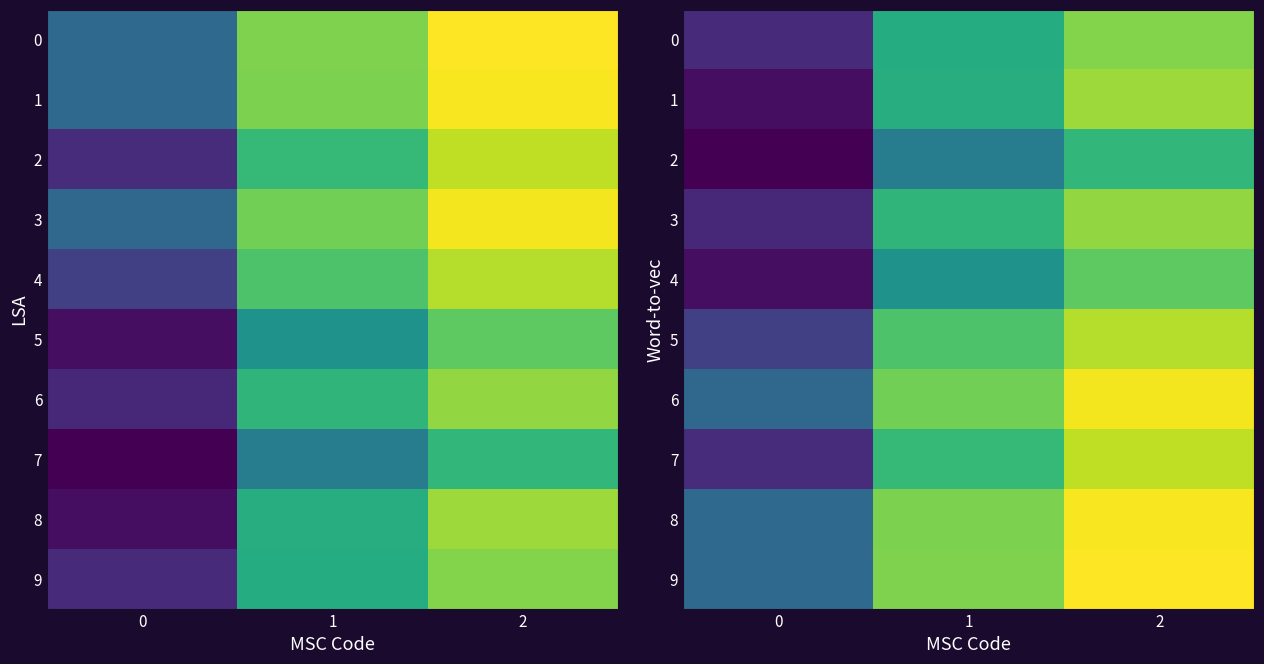

What is the smallest value displayed?

0.7